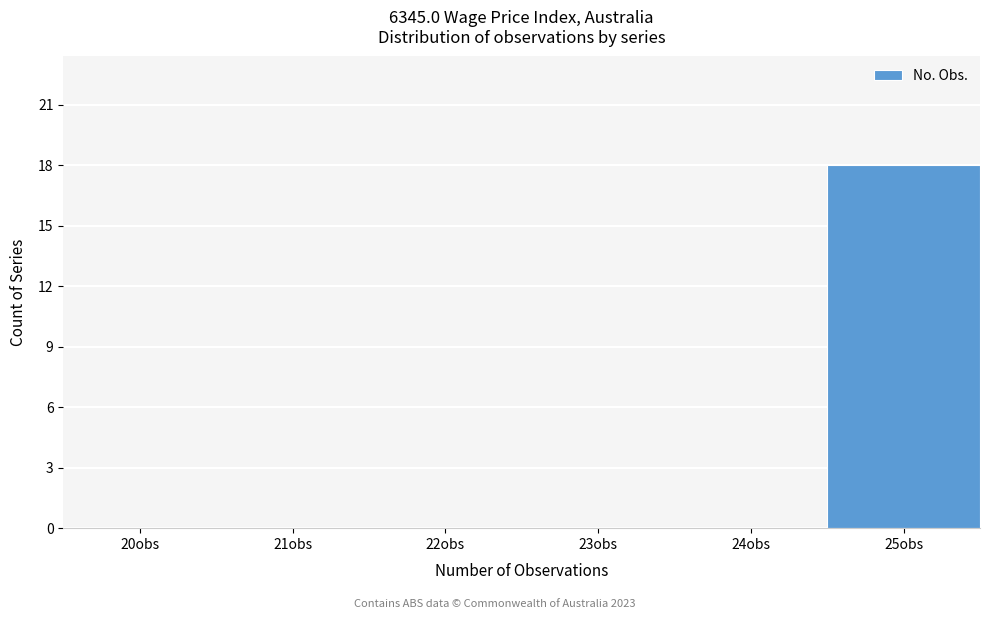

Reading left to right, transcribe all the data shown in this chart.

20obs=0	21obs=0	22obs=0	23obs=0	24obs=0	25obs=18